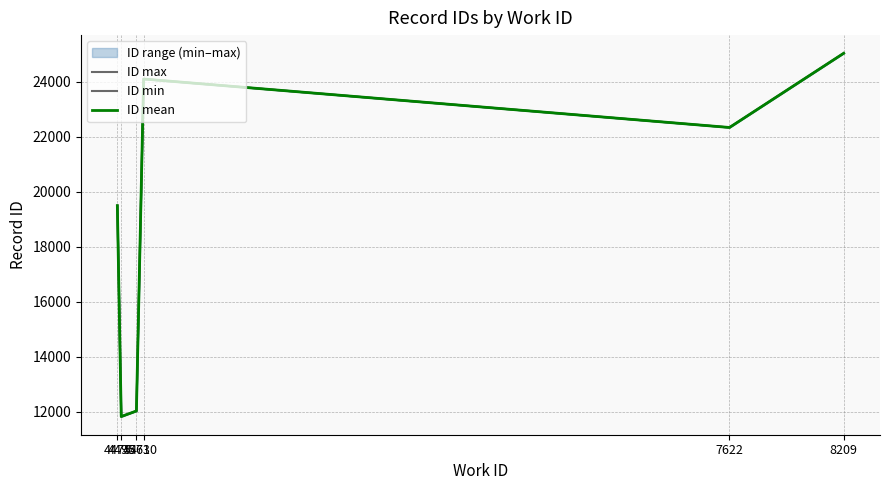

Does the chart have visible grid lines?

Yes